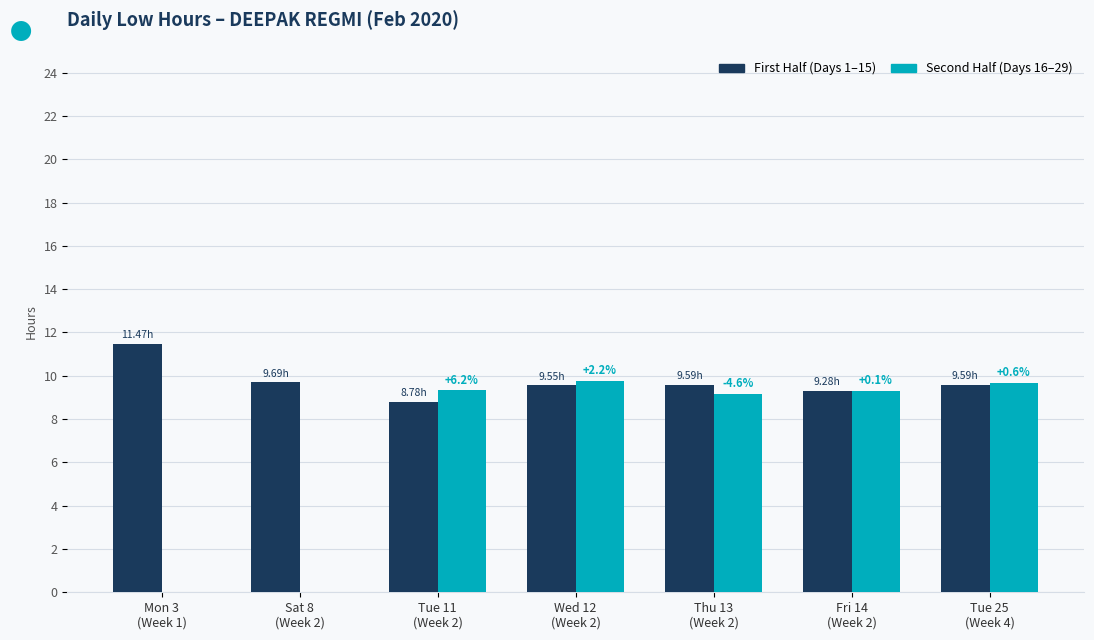

Between Mon 3
(Week 1) and Sat 8
(Week 2), which series saw the biggest shift?

First Half (Days 1–15)